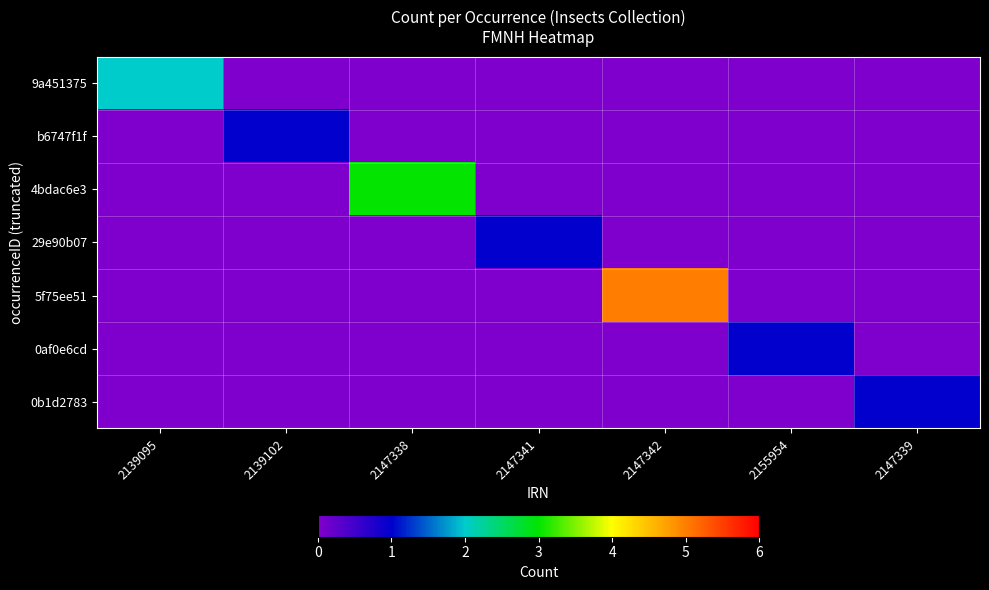

Which category has the lowest value across all series?

2139102